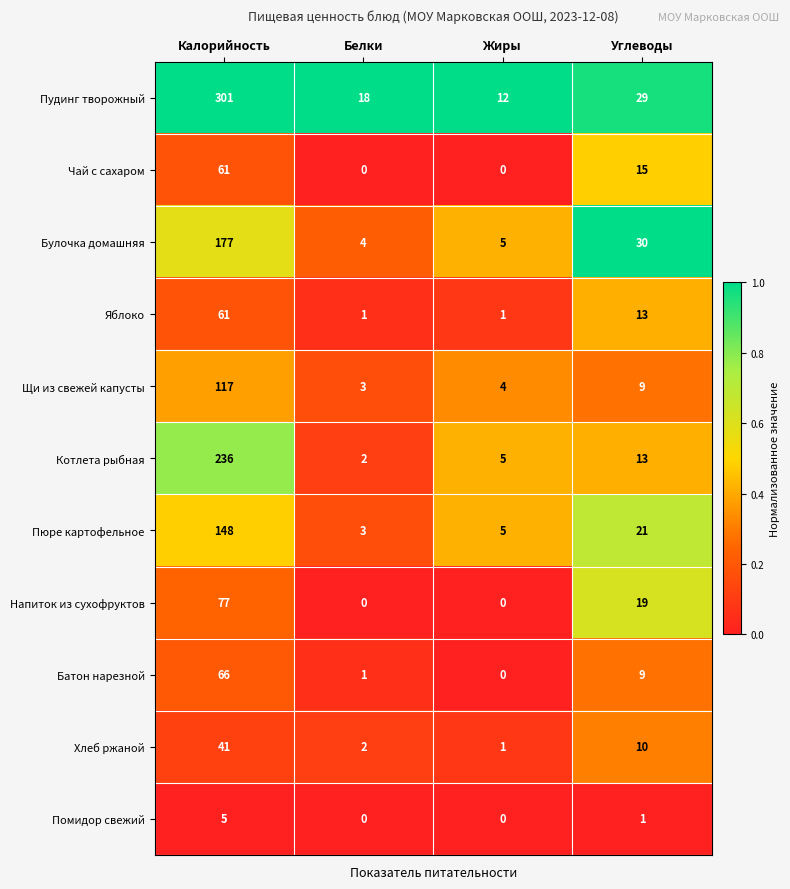

What is the difference between the maximum and minimum values in the Хлеб ржаной series?

40